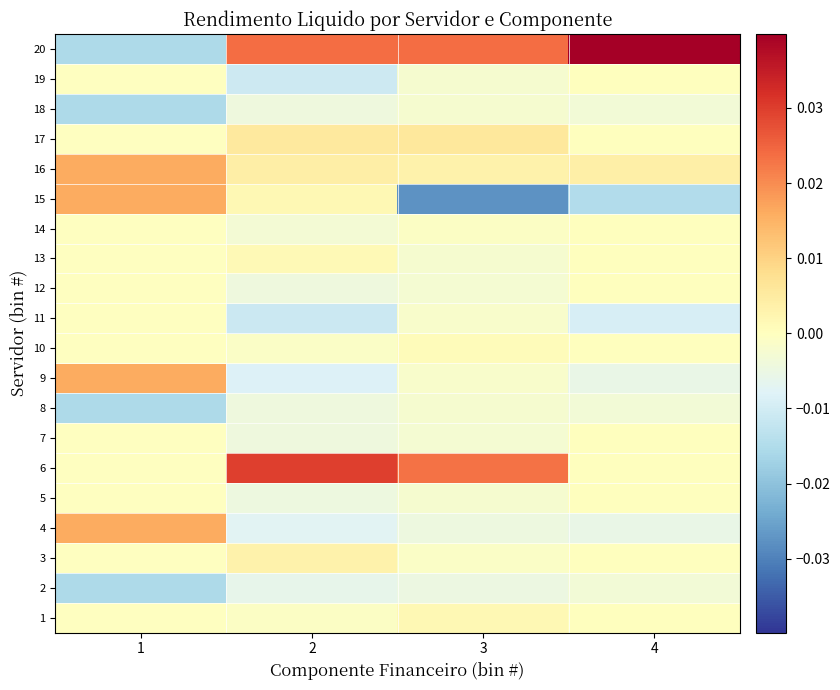

At which category is the sum across all series the highest?

1